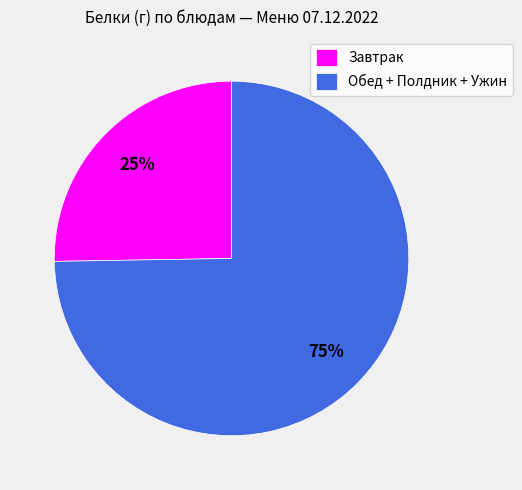

To the nearest percent, what is the combined percentage of Обед + Полдник + Ужин and Завтрак?

100%